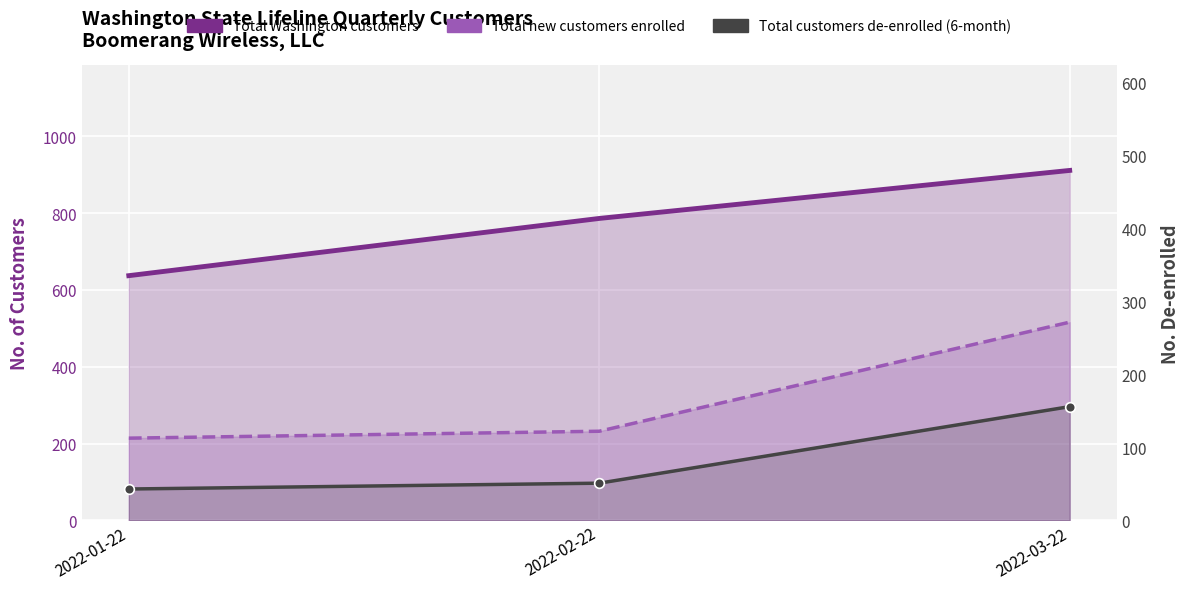

How many categories are shown in the chart?

3